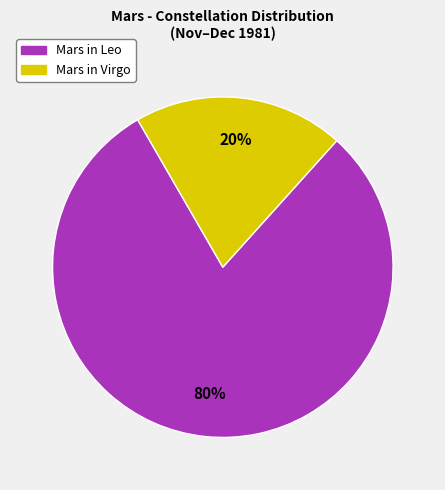

Is there any slice that represents more than half of the pie?

Yes